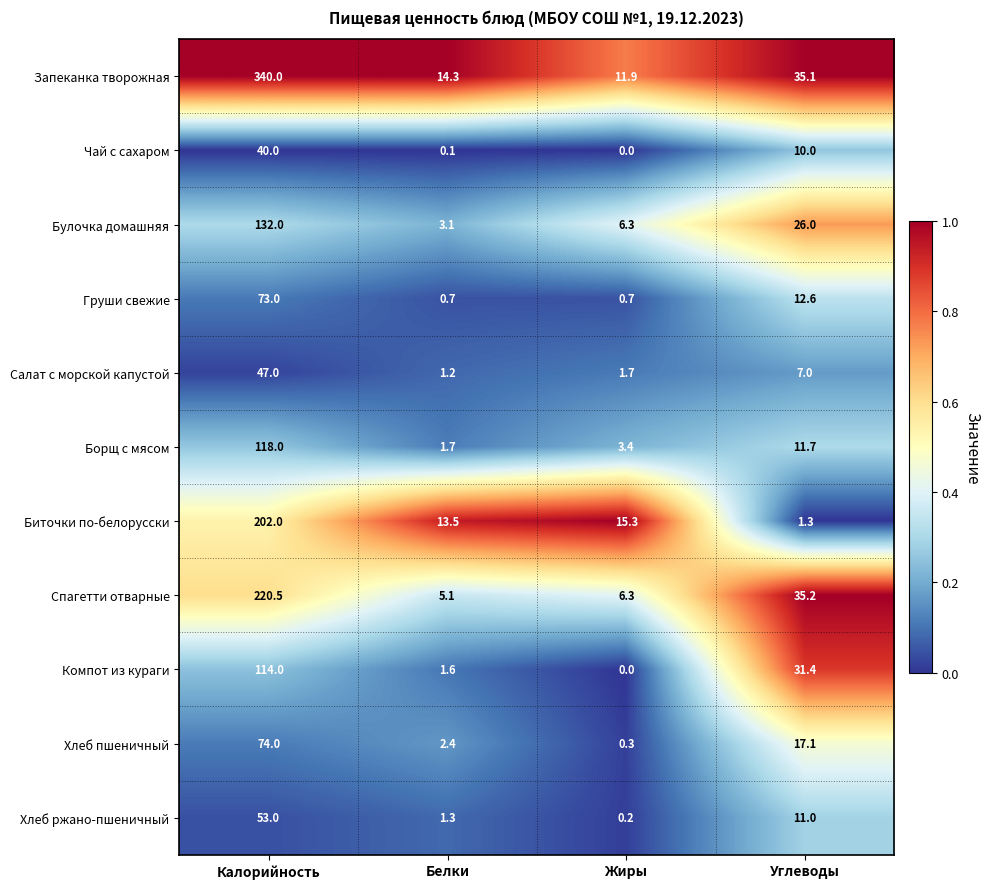

What is the highest value of the Булочка домашняя series?

132.0